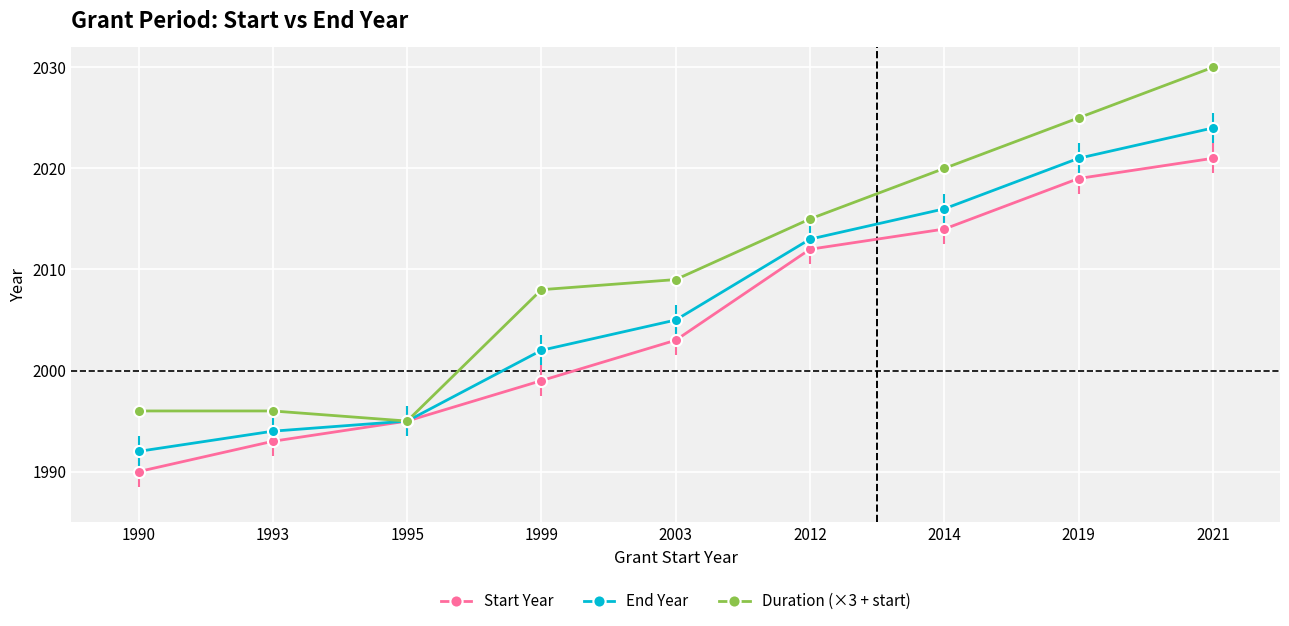

Reading left to right, what are all the values shown in this chart?

Start Year: 1990=1990	1993=1993	1995=1995	1999=1999	2003=2003	2012=2012	2014=2014	2019=2019	2021=2021
End Year: 1990=1992	1993=1994	1995=1995	1999=2002	2003=2005	2012=2013	2014=2016	2019=2021	2021=2024
Duration (×3 + start): 1990=1996	1993=1996	1995=1995	1999=2008	2003=2009	2012=2015	2014=2020	2019=2025	2021=2030